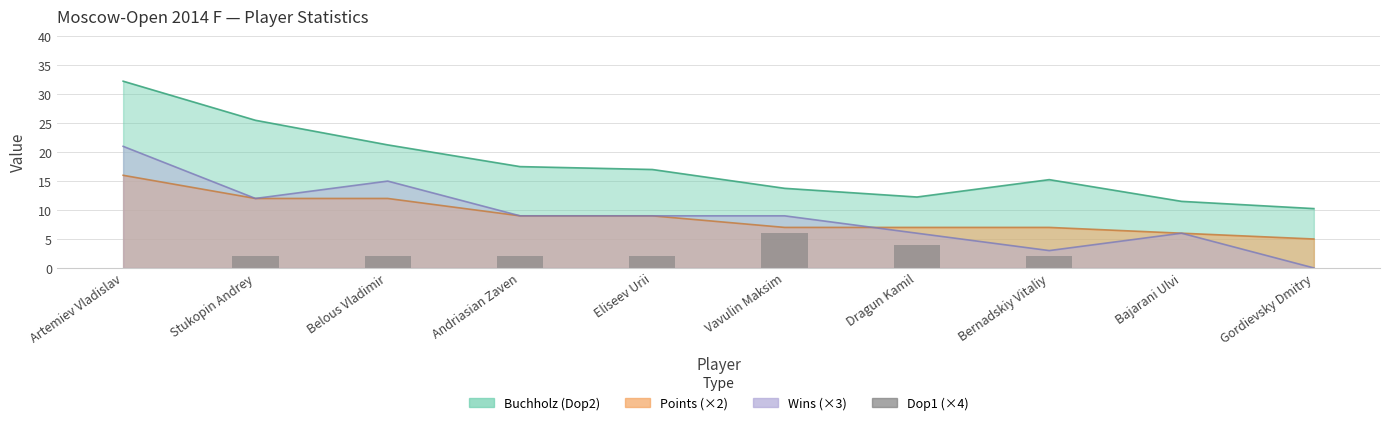

True or false: the data shows 0 at Gordievsky Dmitry.

True